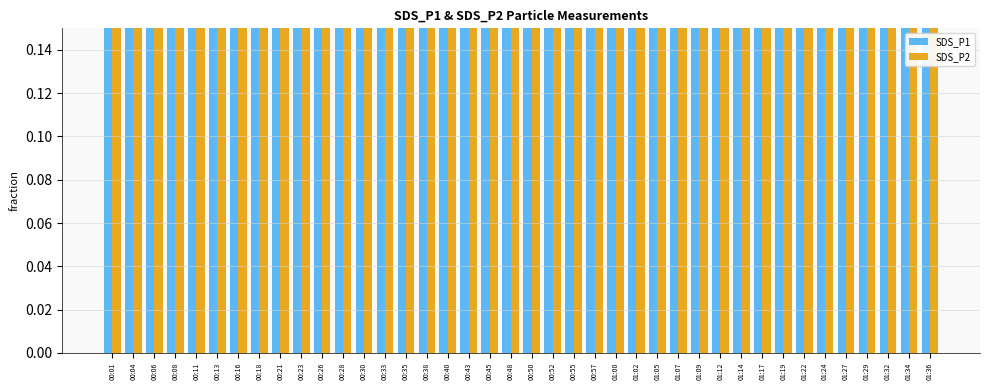

Is the value of SDS_P2 at 00:30 greater than the value of SDS_P1 at 01:17?

No